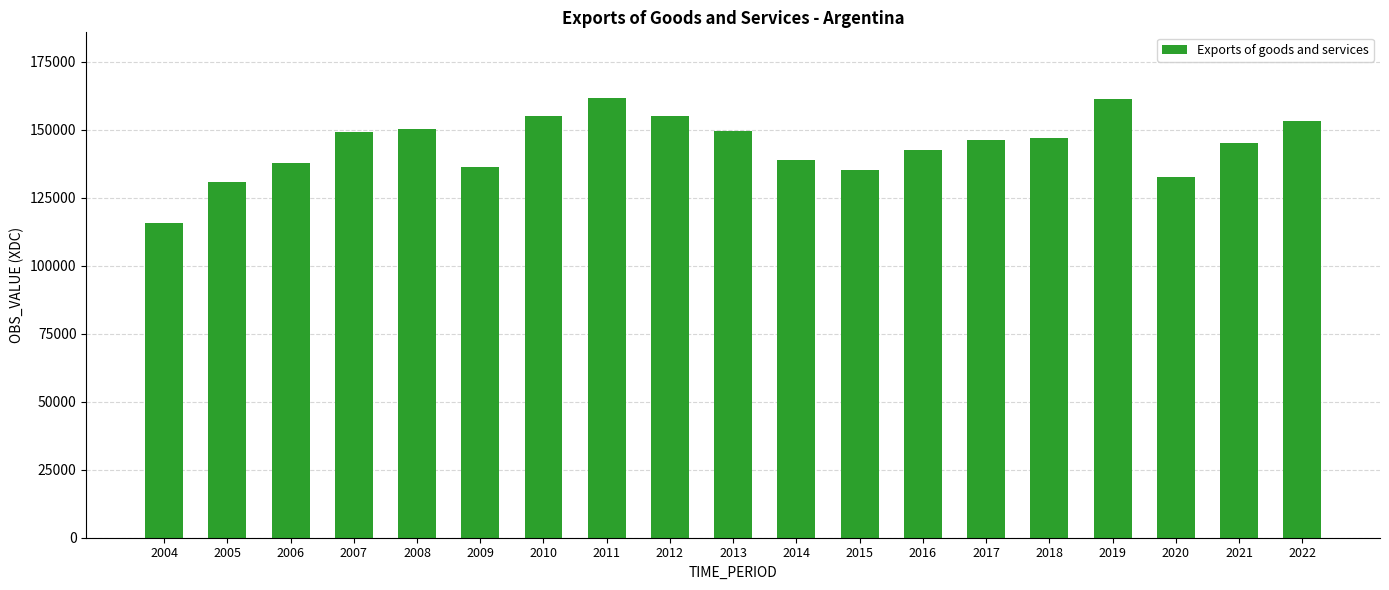

What is the greatest value displayed?

161537